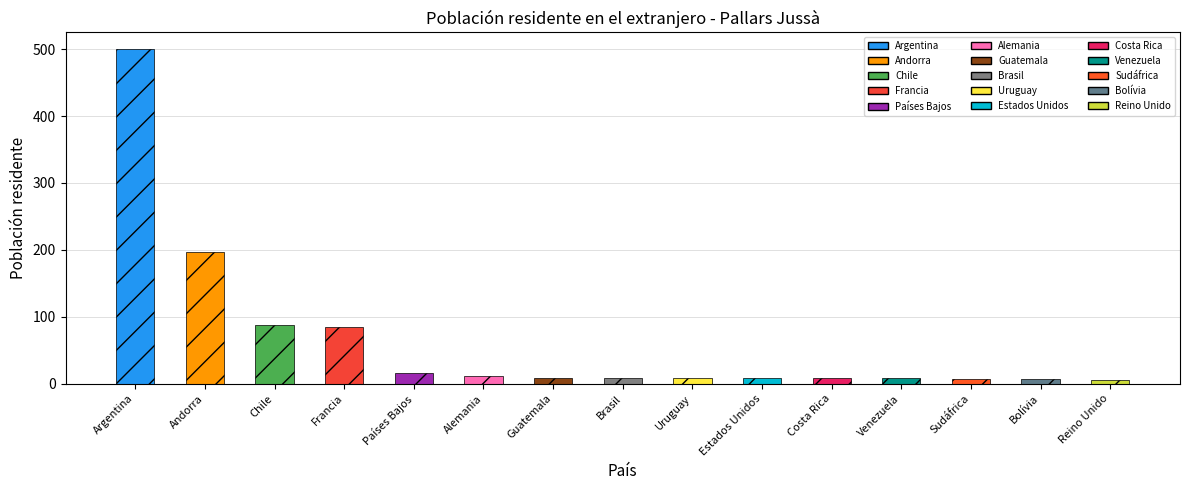

Does the chart contain any negative values?

No